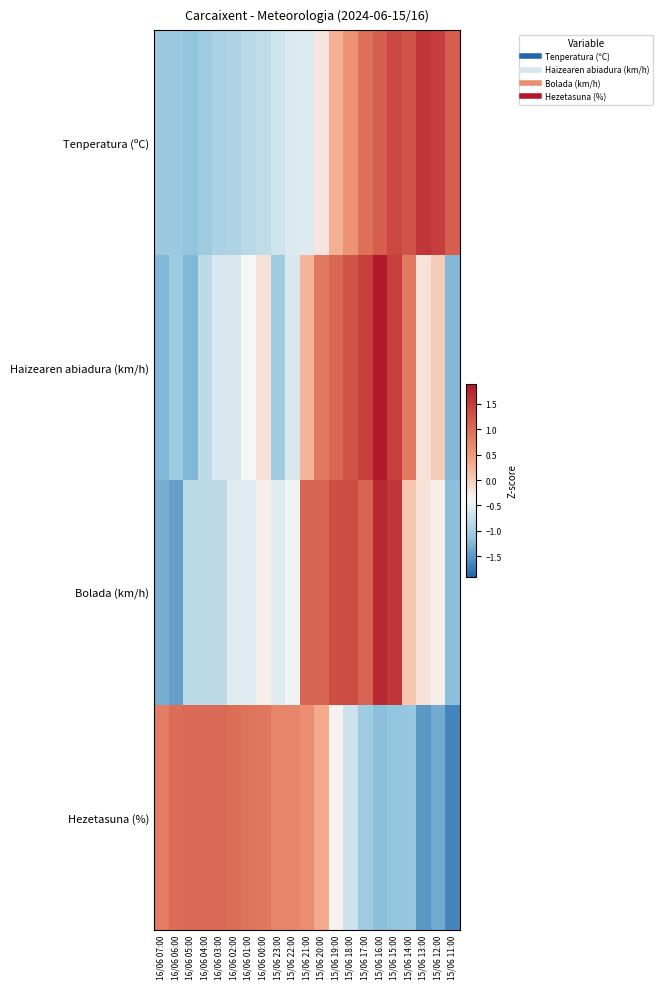

Rank the series by their average value, from lowest to highest.

Tenperatura (ºC), Haizearen abiadura (km/h), Bolada (km/h), Hezetasuna (%)